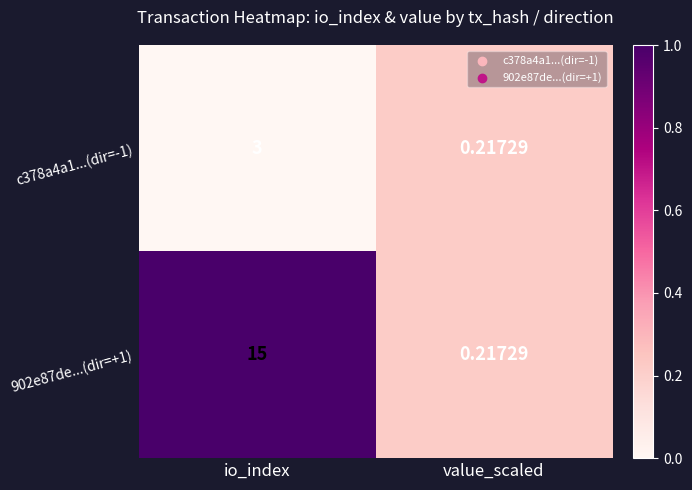

At which category is the sum across all series the highest?

io_index